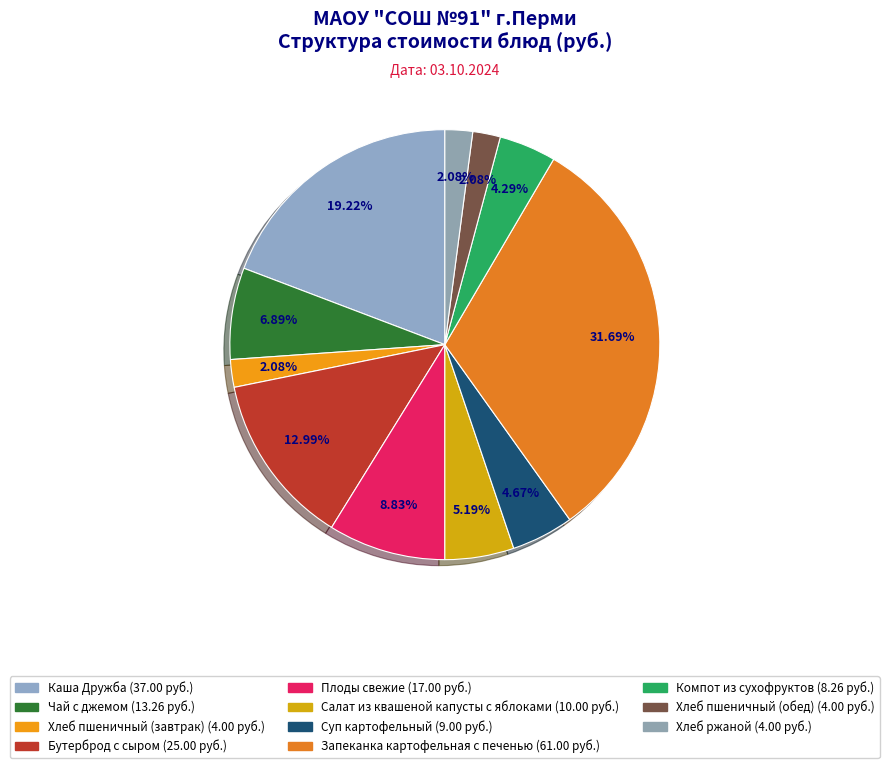

Which category has the smallest portion of the pie?

Хлеб пшеничный (завтрак)